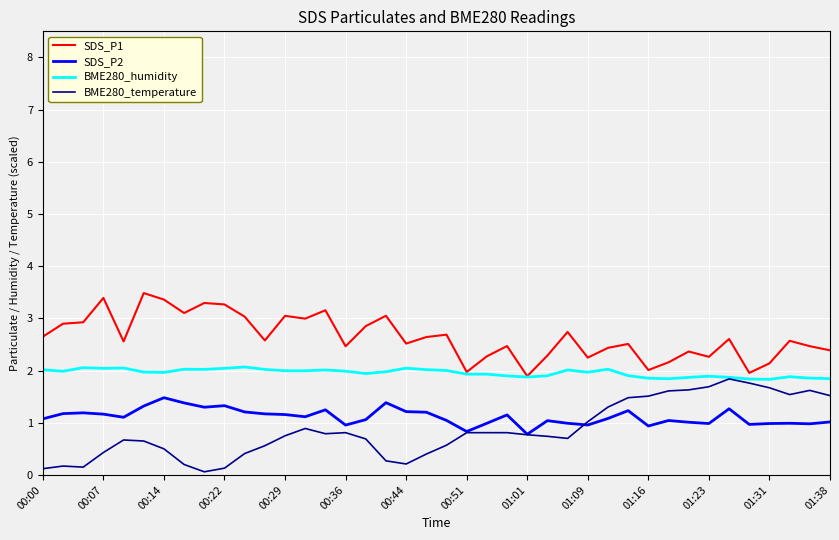

What is the lowest value of the BME280_humidity series?

1.8